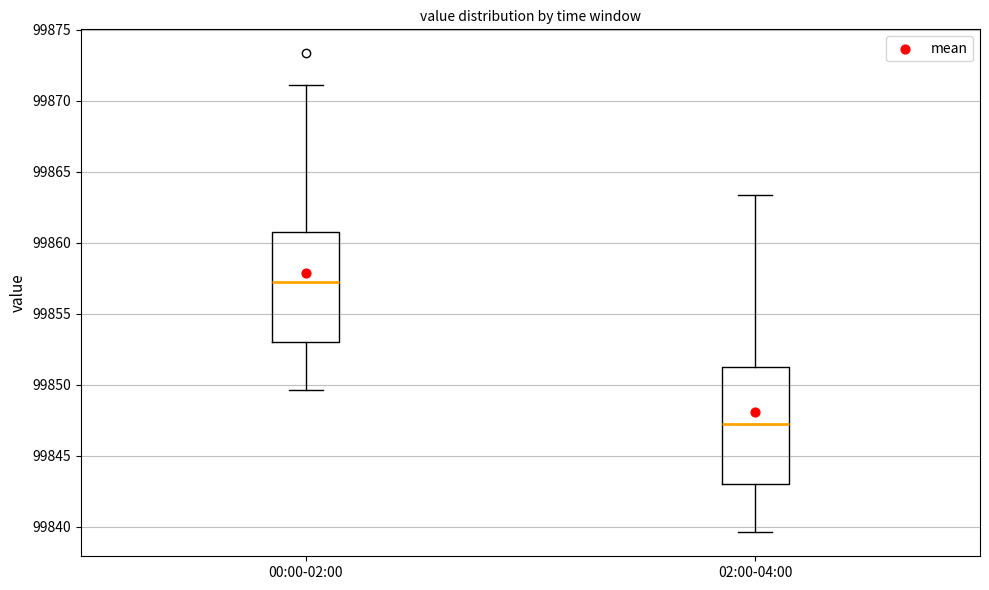

Which box's median line is the highest?

00:00-02:00